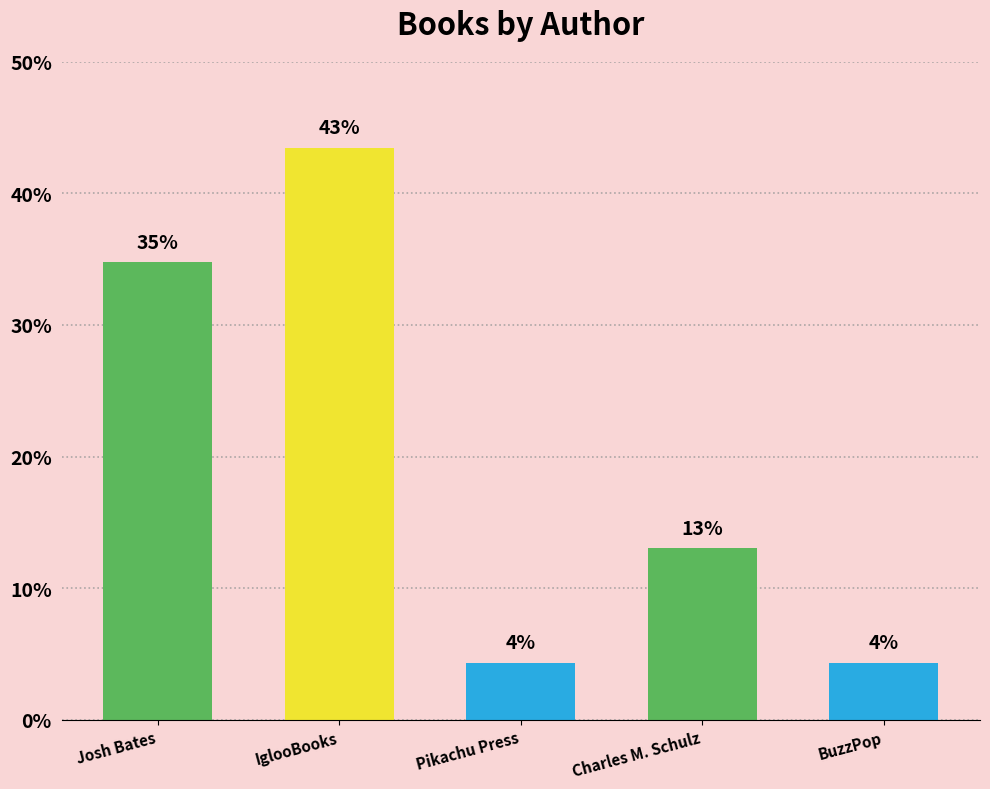

Are the bars grouped side by side (vs. stacked)?

No